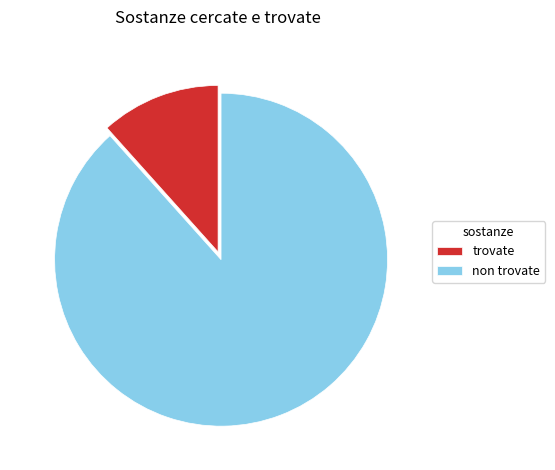

Combined, do trovate and non trovate account for over 50%?

Yes